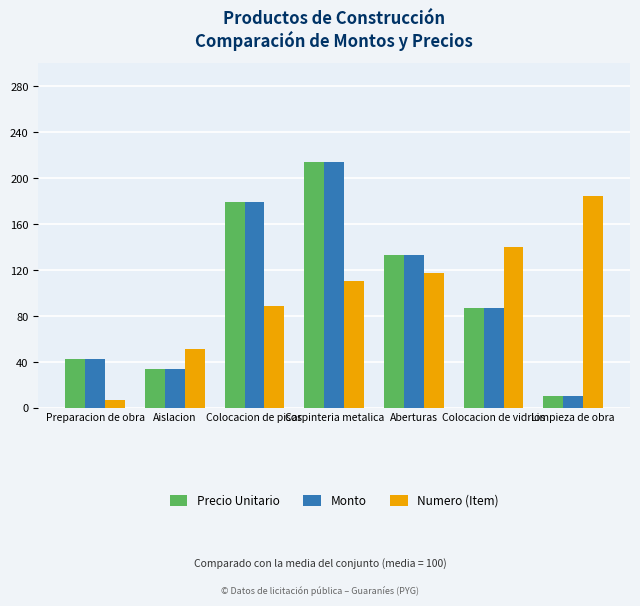

At which label is Monto closest to 112?

Aberturas